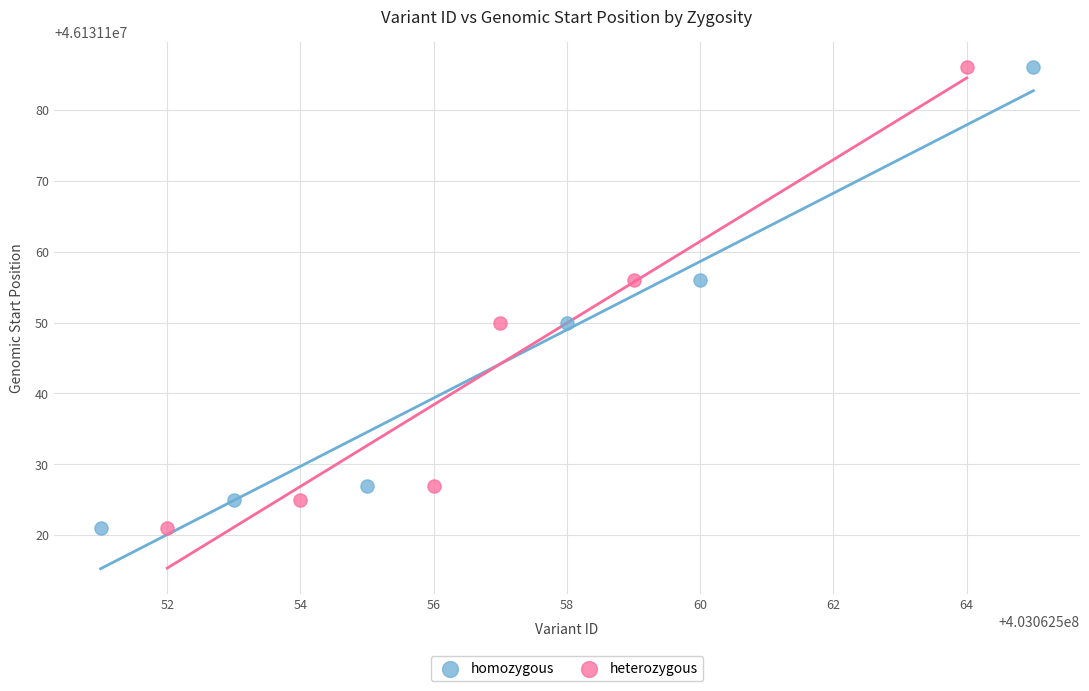

What are all the series names shown in the legend?

homozygous, heterozygous